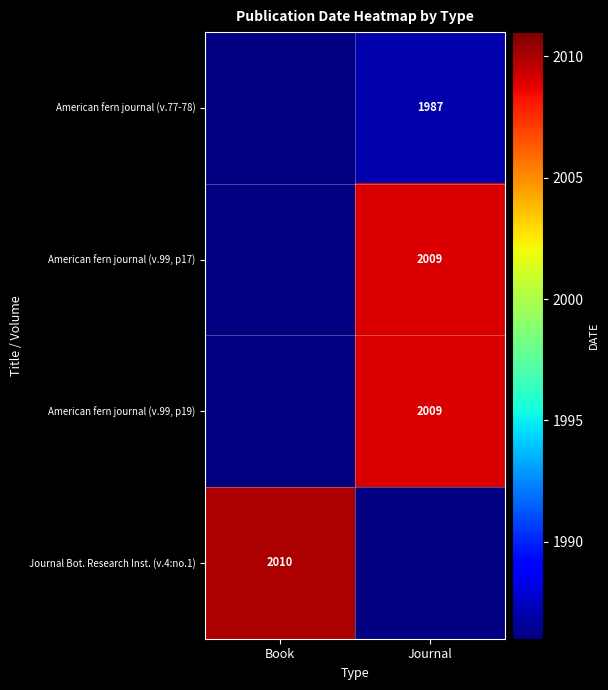

Is the value of American fern journal (v.99, p17) at Journal greater than the value of Journal Bot. Research Inst. (v.4:no.1) at Book?

No